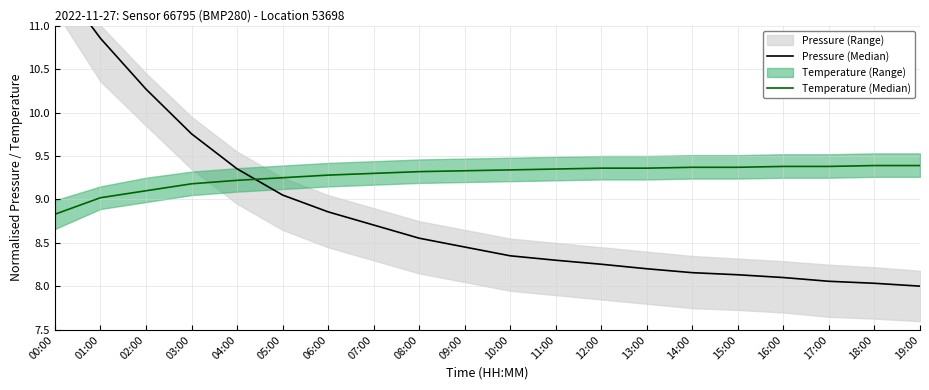

Rank the series at 04:00 from lowest to highest value.

Temperature (Median), Pressure (Median)